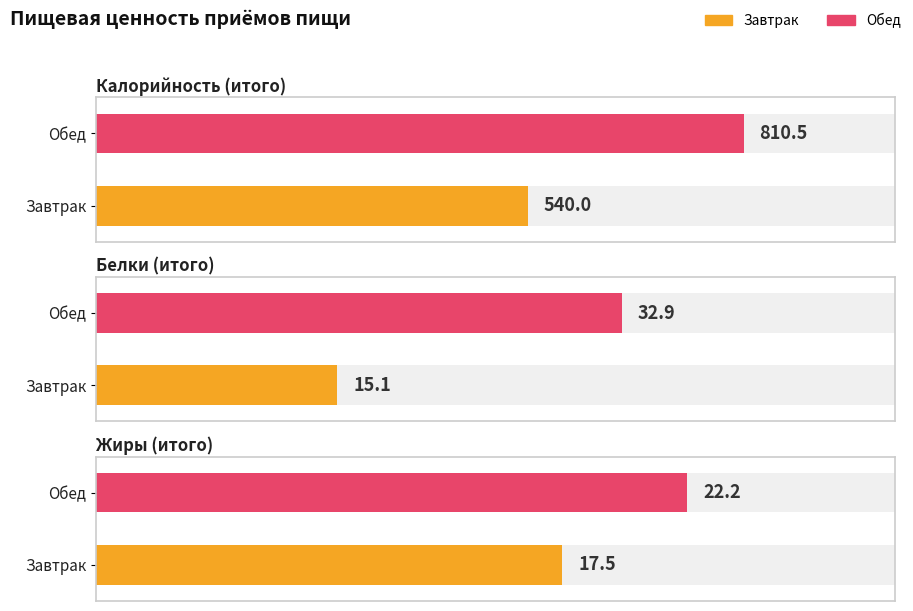

Reading left to right, what are all the values shown in this chart?

Калорийность: Завтрак=540.0	Обед=810.5
Белки: Завтрак=15.1	Обед=32.9
Жиры: Завтрак=17.5	Обед=22.2